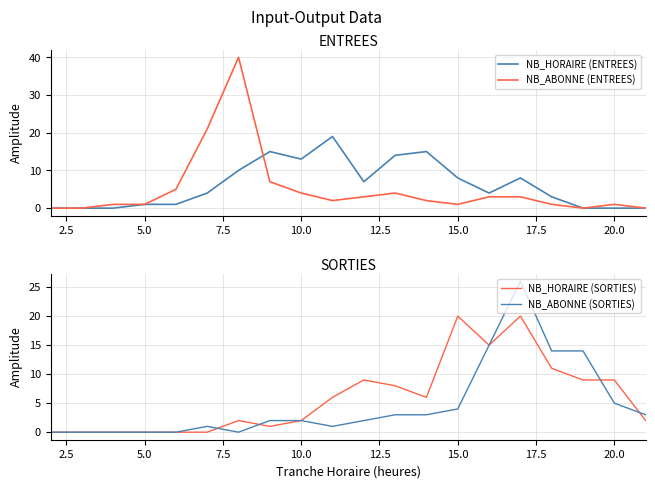

True or false: NB_HORAIRE (ENTREES) has more than 1 interior local peaks.

True